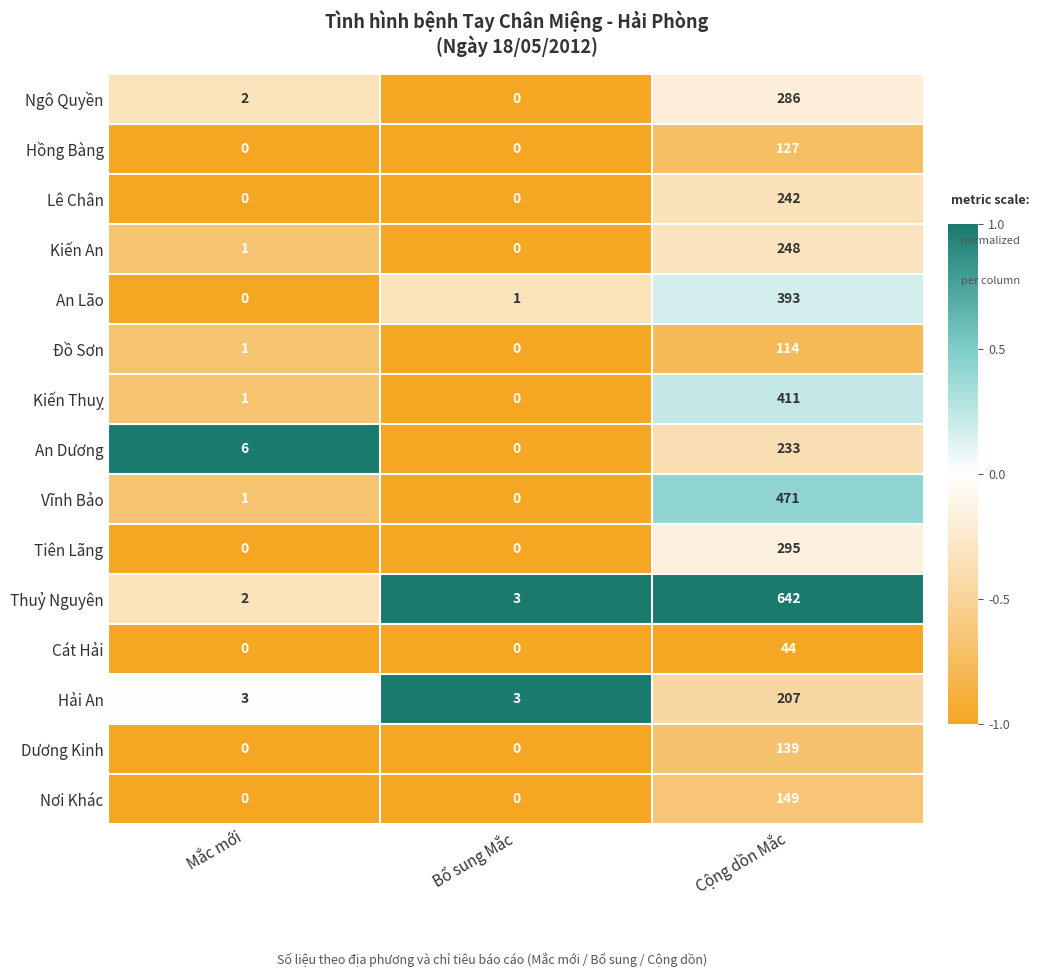

What is the greatest value displayed?

642